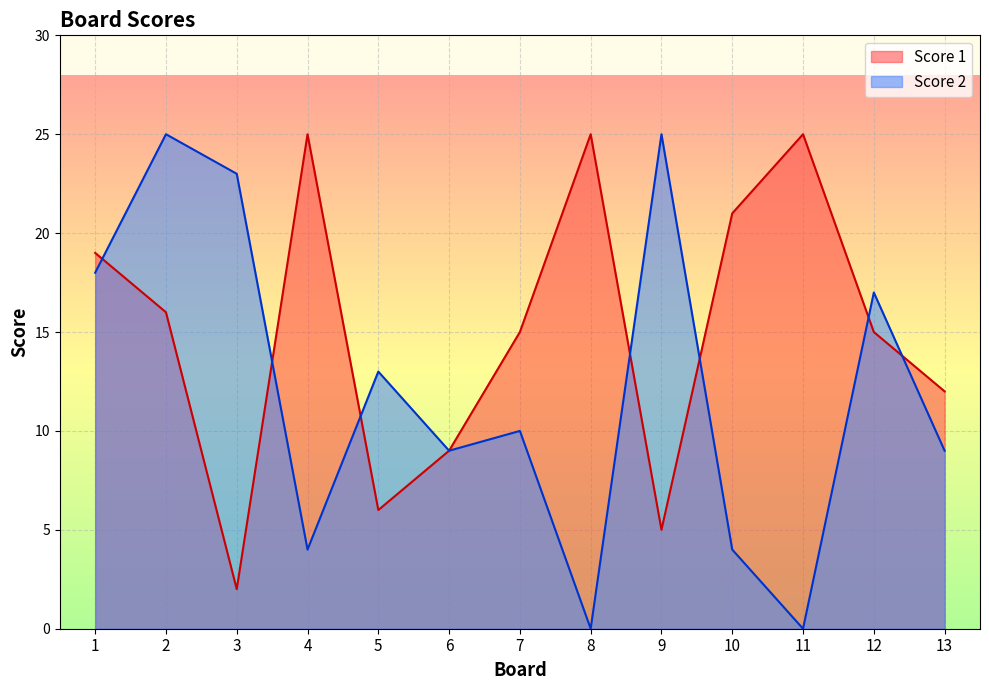

How many lines are shown in the chart?

2